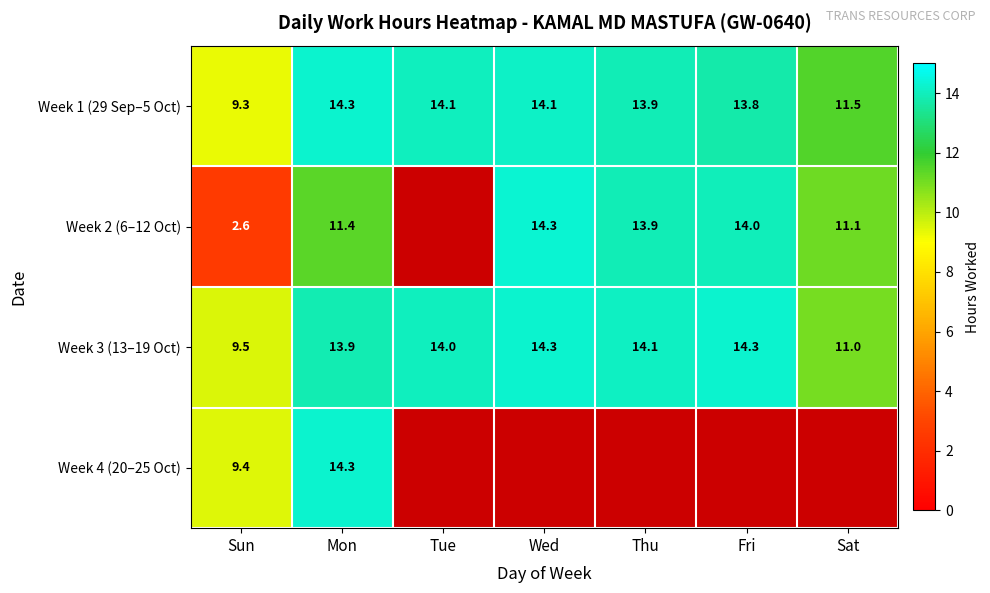

How many data points in Week 1 (29 Sep–5 Oct) are above 13?

5